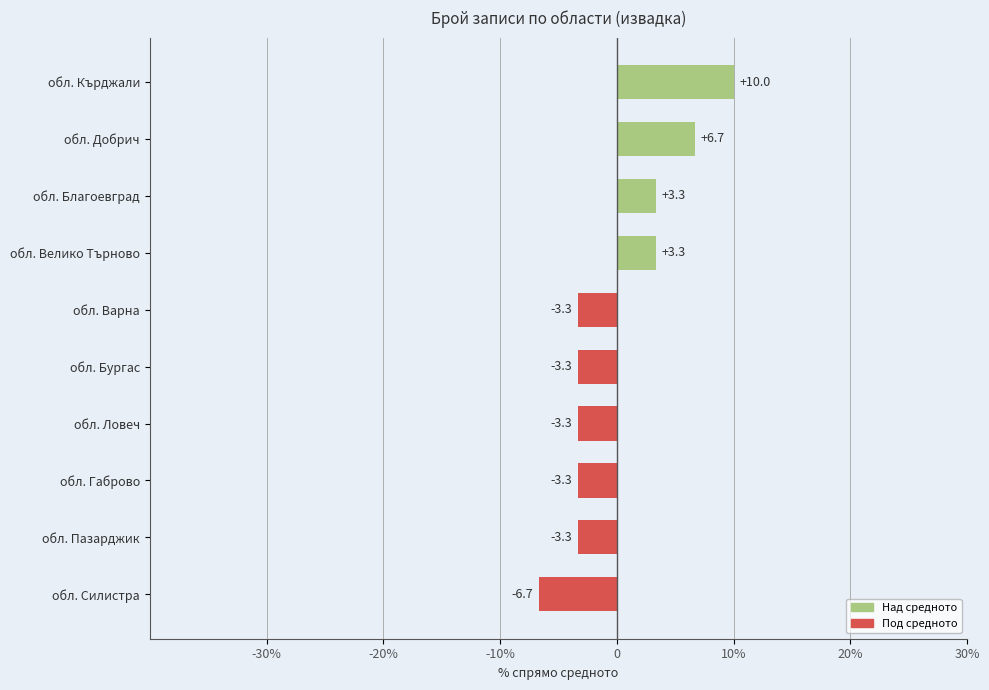

Which label corresponds to the smallest value in the chart?

обл. Силистра